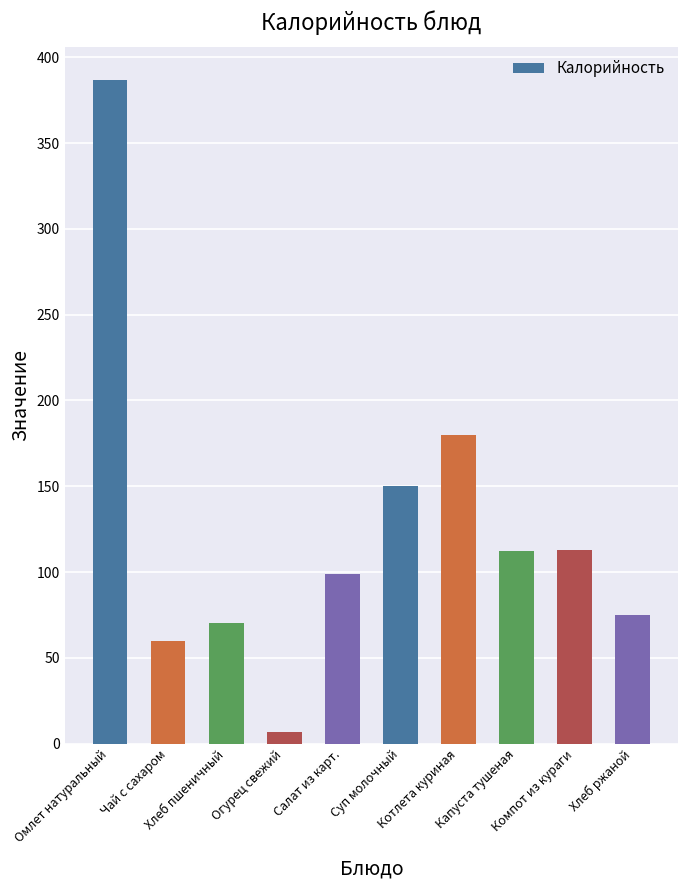

What is the ratio of the value at Компот из кураги to the value at Капуста тушеная?

1.0